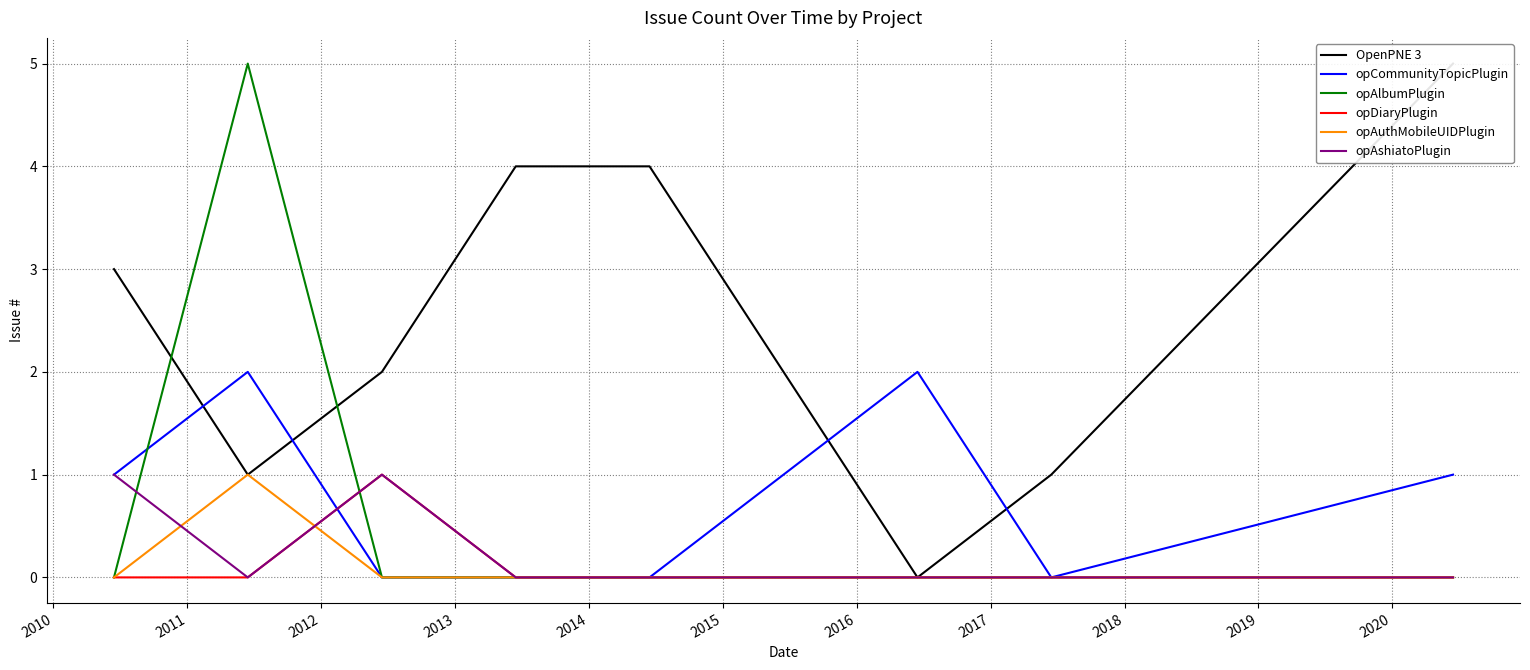

Which series has the largest total across all categories?

OpenPNE 3